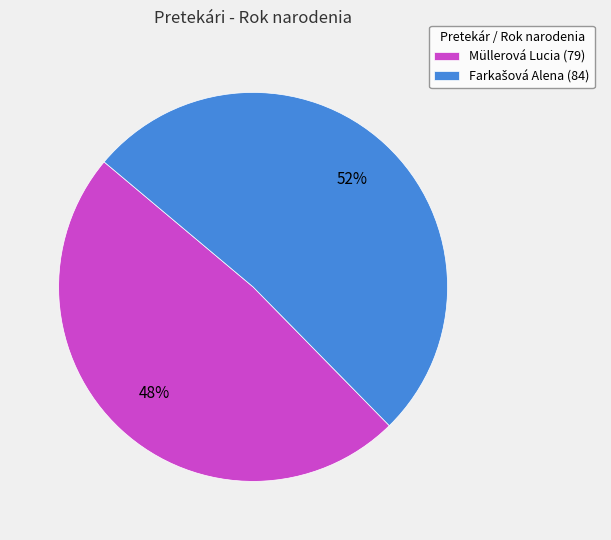

What percentage is the Müllerová Lucia slice, to the nearest percent?

48%